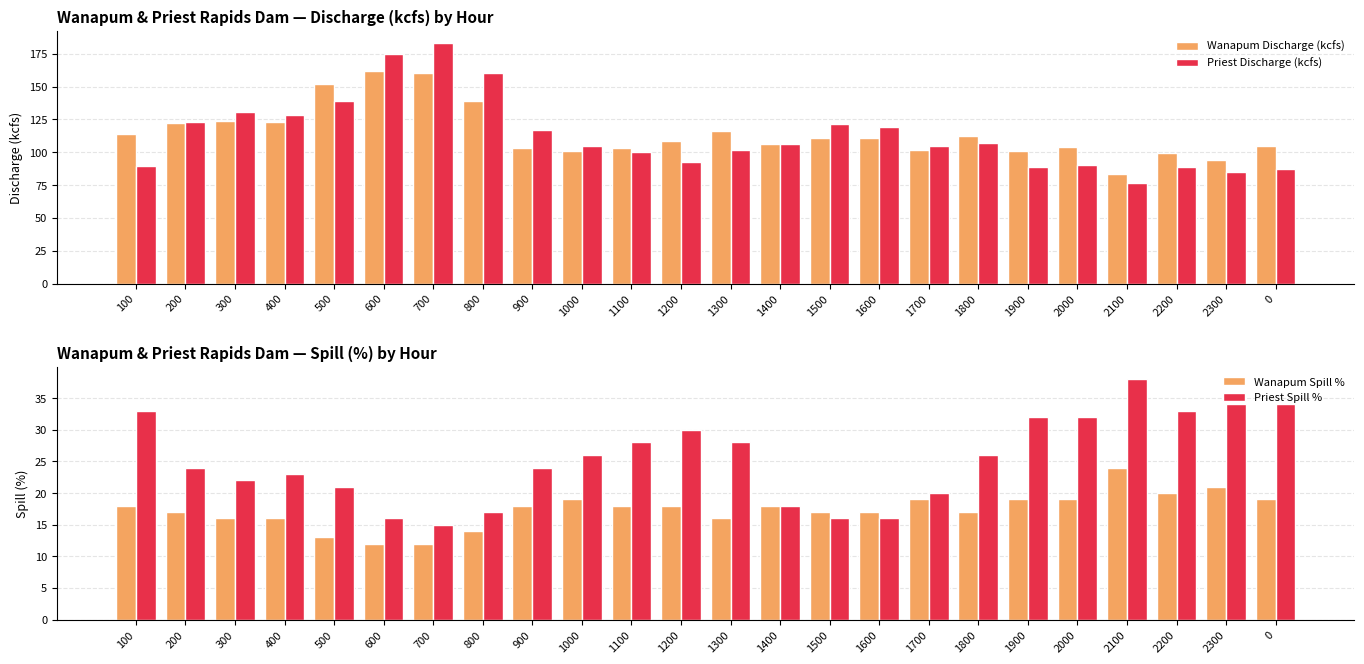

At which label does Priest Discharge (kcfs) first exceed 106?

200